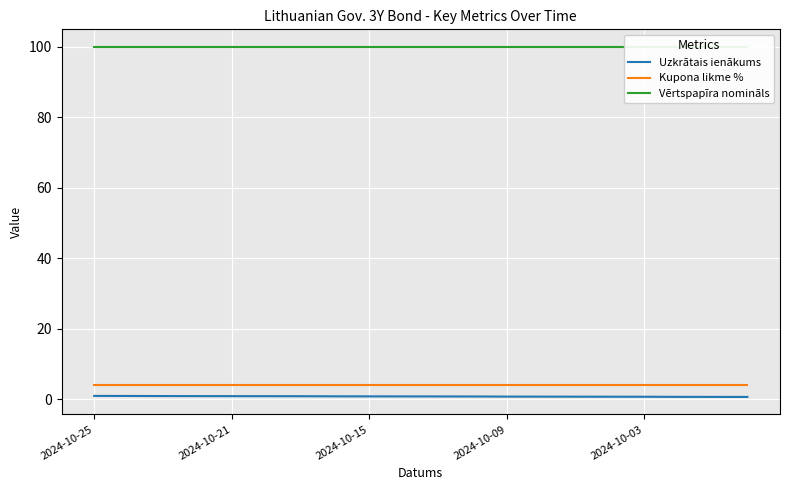

True or false: Uzkrātais ienākums and Vērtspapīra nomināls intersect in this chart.

False